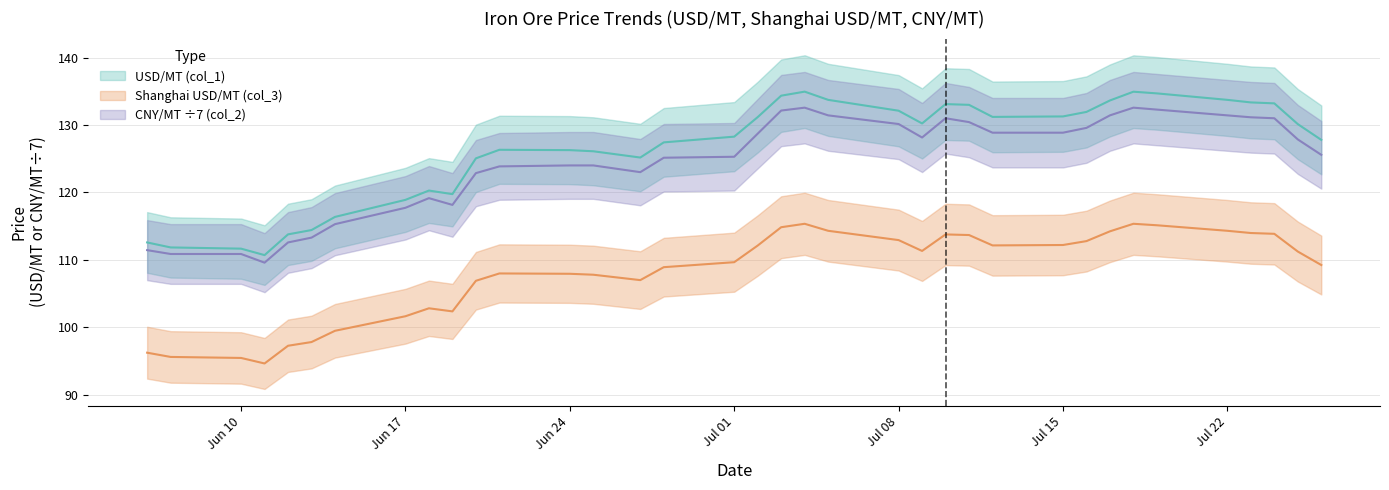

How many interior local peaks does the Shanghai USD/MT (col_3) series have?

5